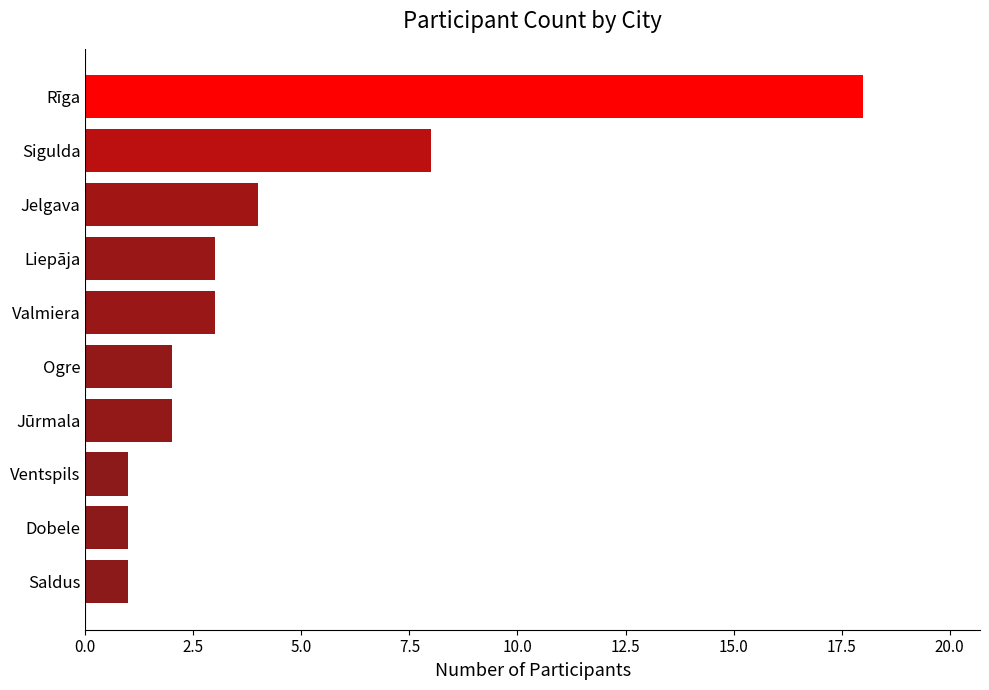

Where is the data nearest to the value 9?

Sigulda